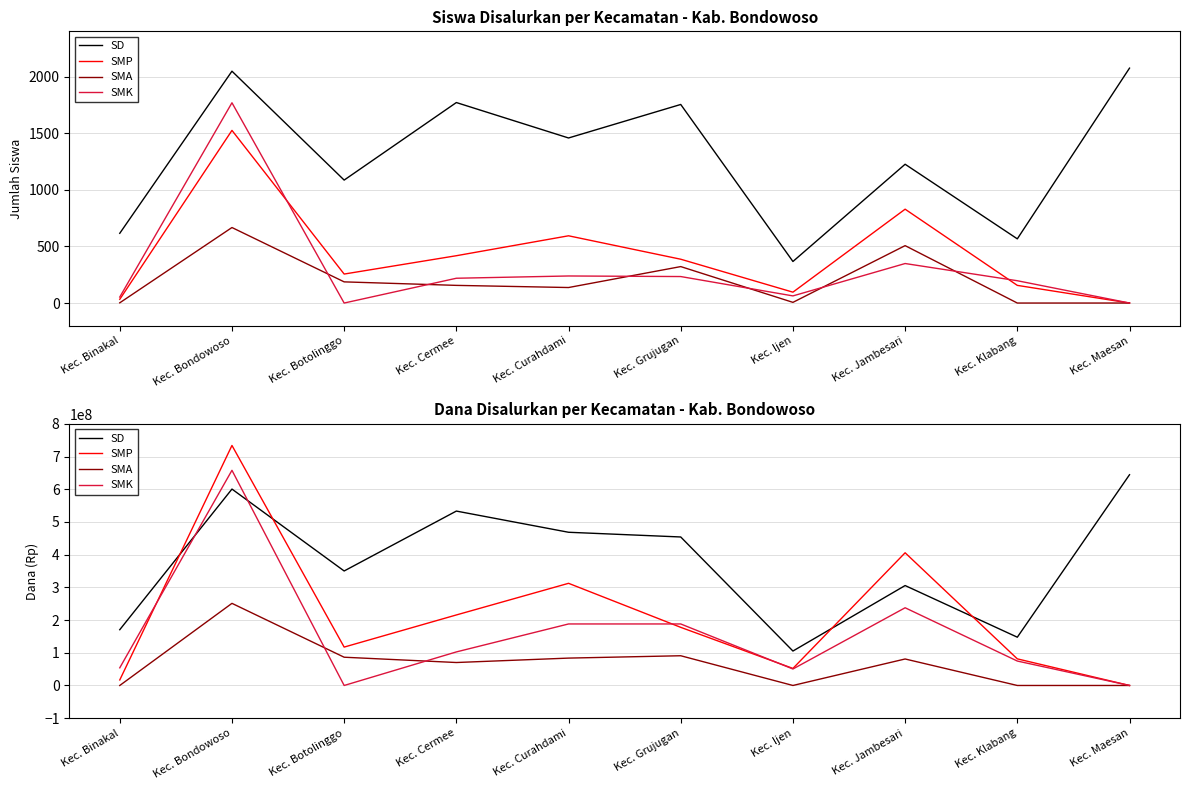

What is the highest value of the SMA series?

251100000